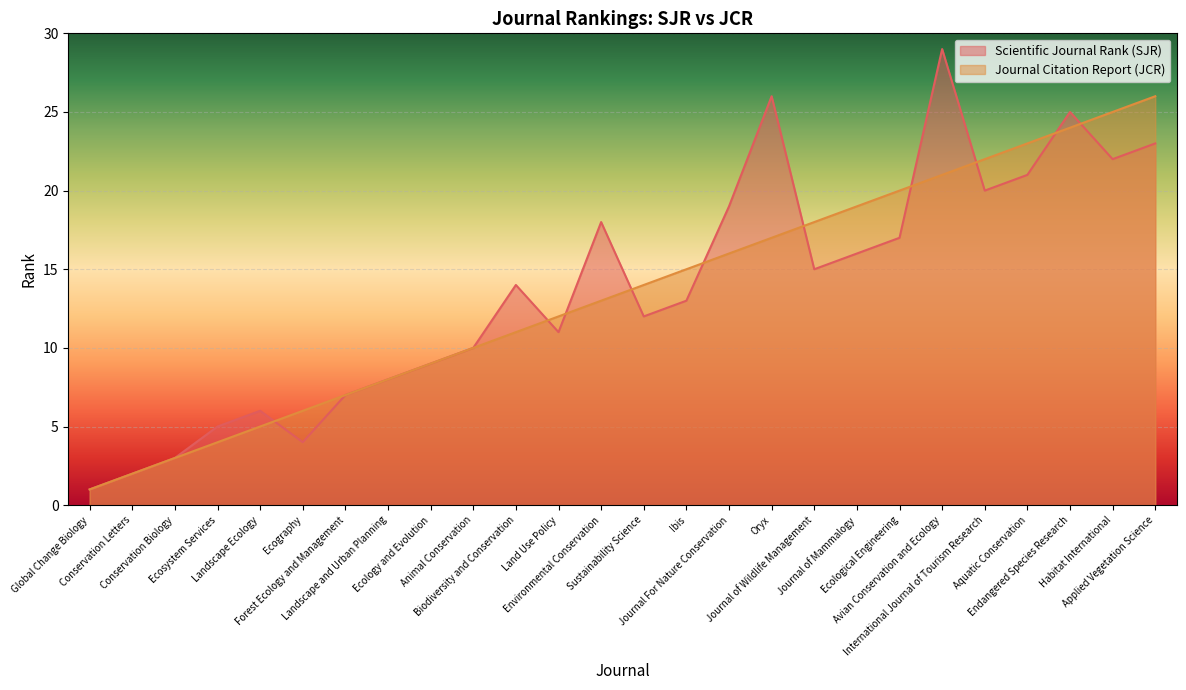

True or false: Scientific Journal Rank (SJR) has a value of 3 at Conservation Biology.

True